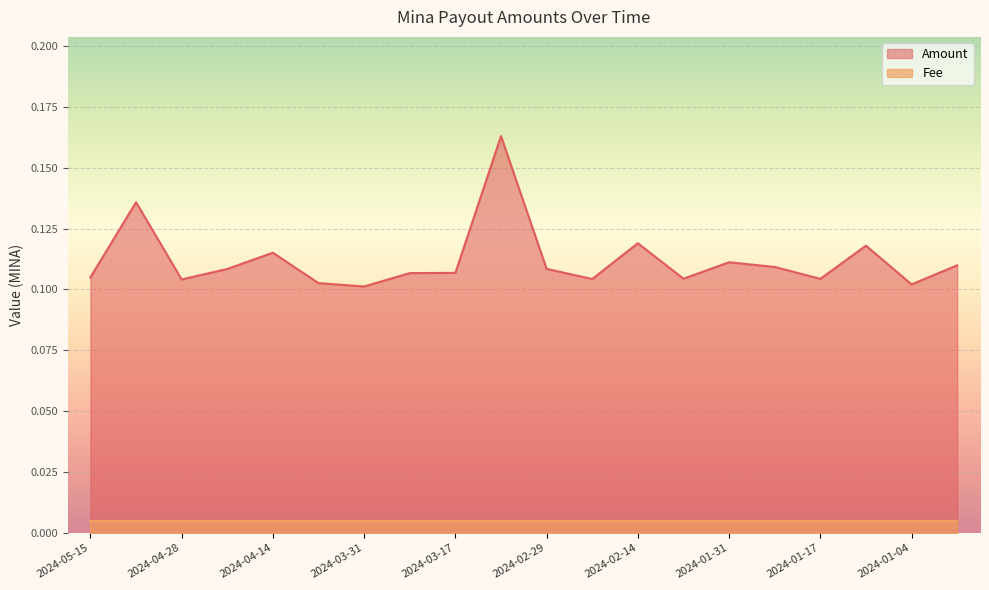

How many interior local peaks (higher than both neighbors) does the data have?

6